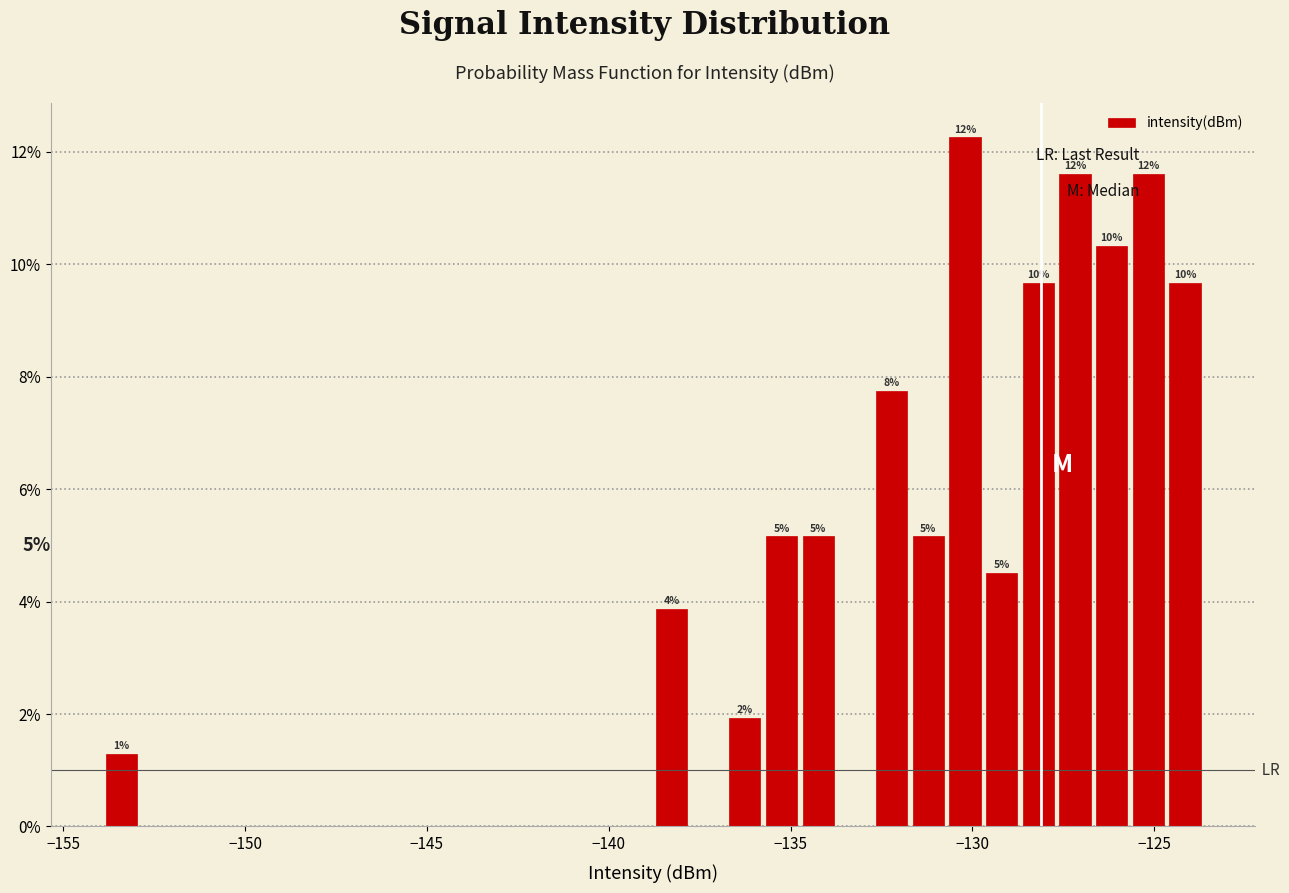

Read against the x-axis, roughly where is the centre of the tallest bar?

-130.0